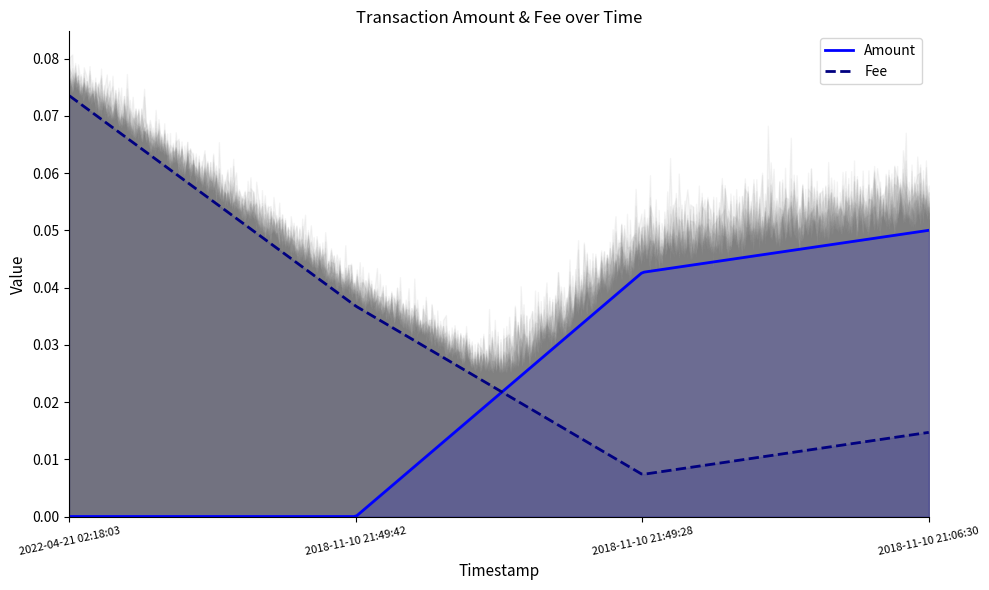

Reading left to right, list all the values displayed in this chart.

Amount: 0.0	0.0	0.0	0.1
Fee: 0.1	0.0	0.0	0.0